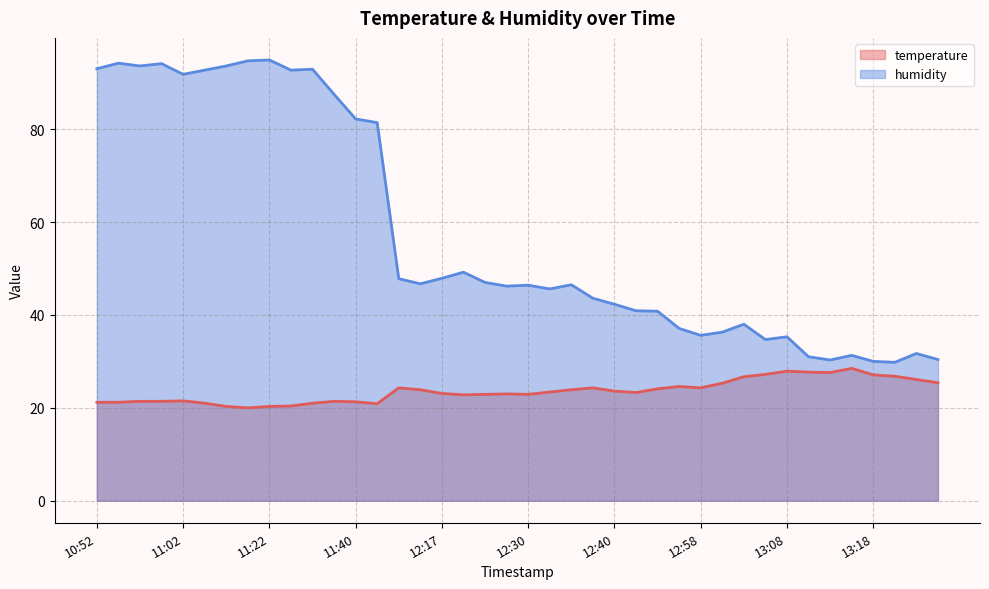

What is the maximum value shown in the chart?

94.9